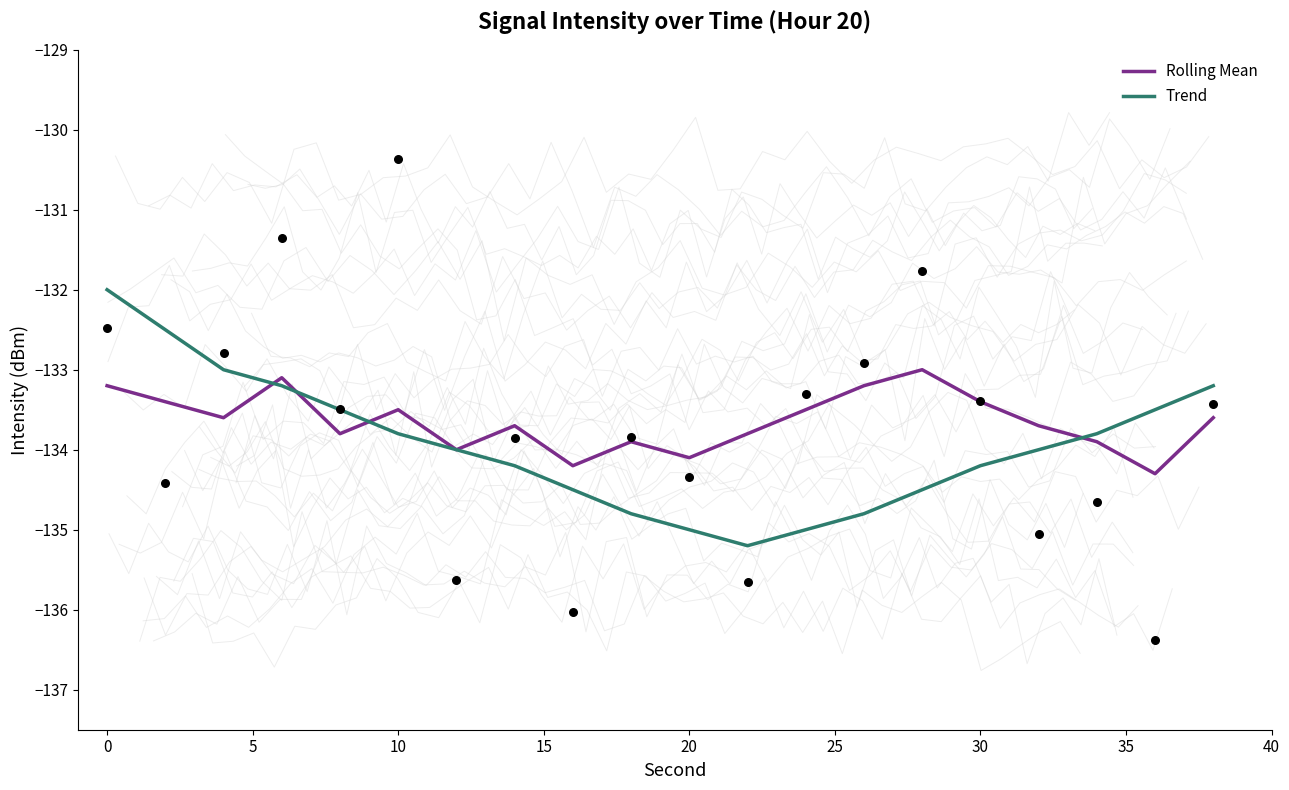

Which series reaches the minimum Y coordinate?

Trend